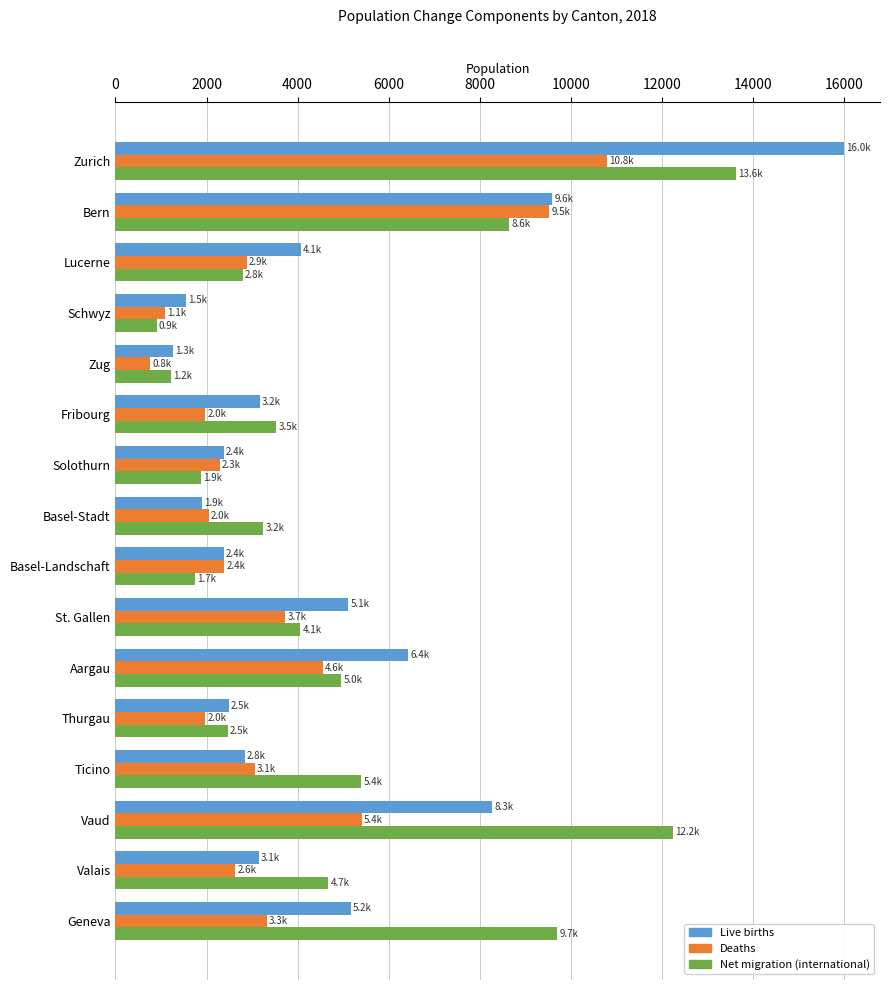

How many data points does each series have?

16